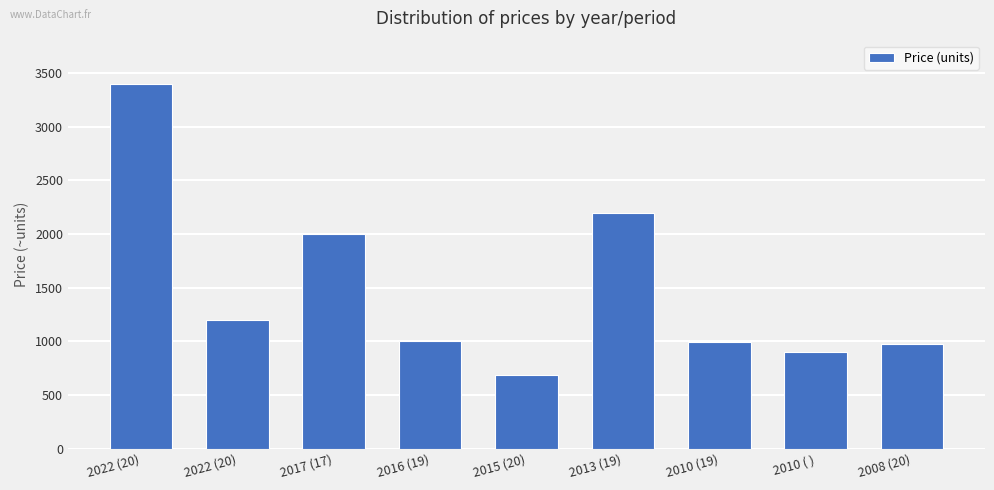

What is the smallest value displayed?

690